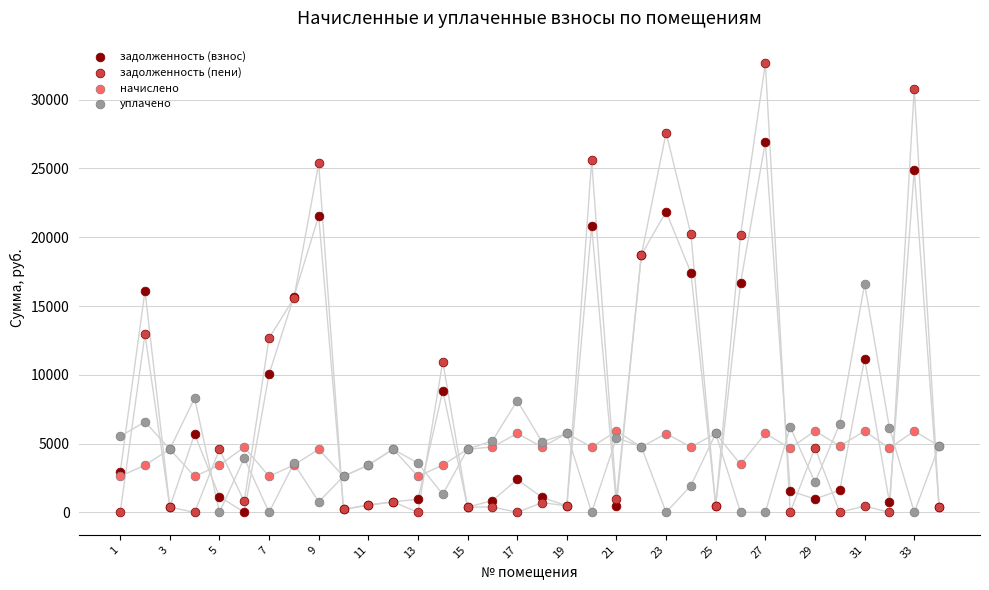

Which series has the largest Y range (max minus min)?

задолженность (пени)